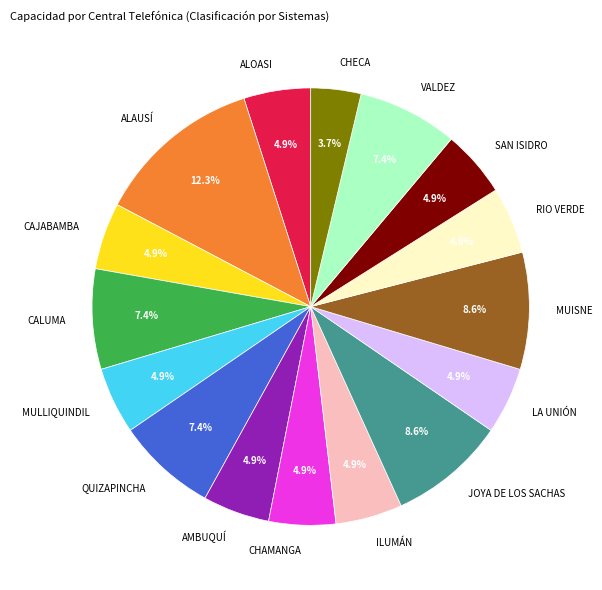

Which slice is the largest?

ALAUSÍ